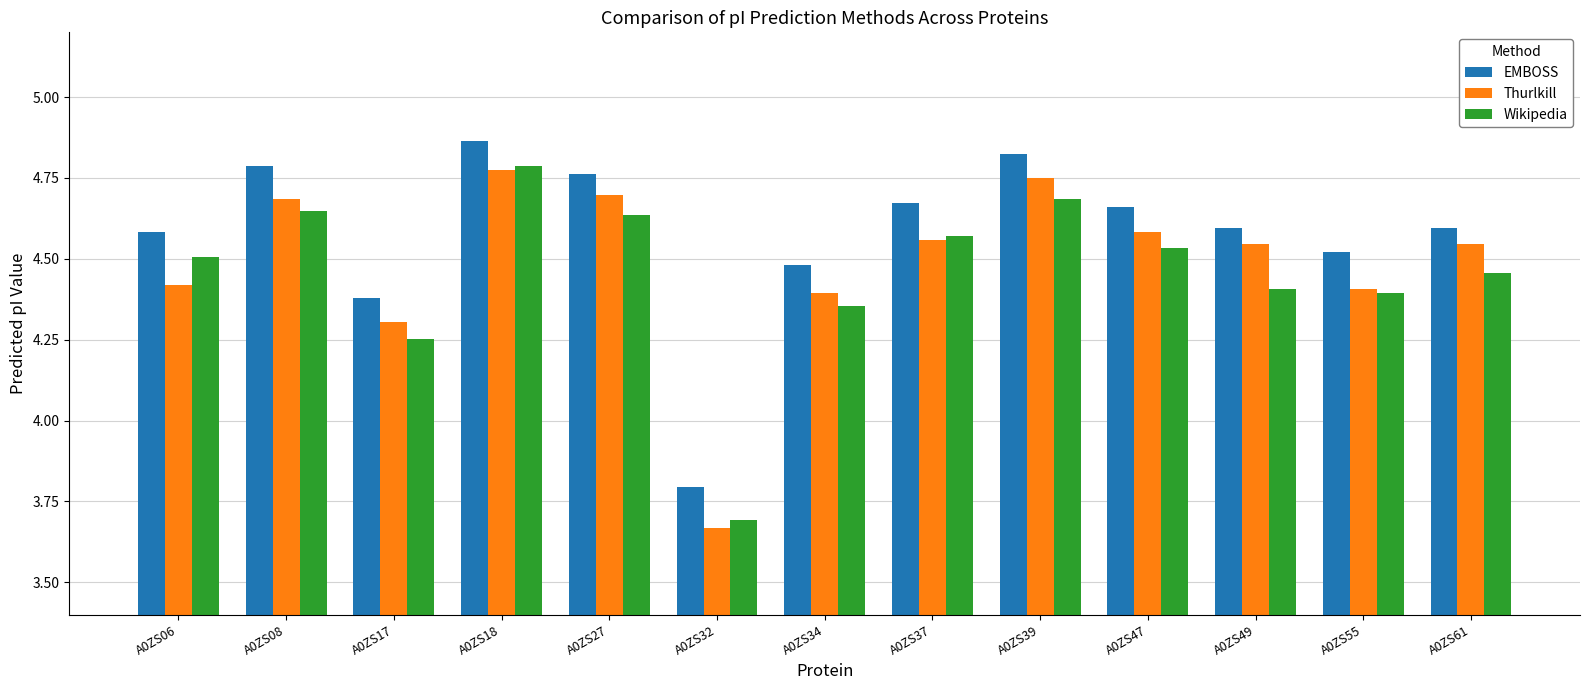

Which series has the widest spread of values?

Thurlkill